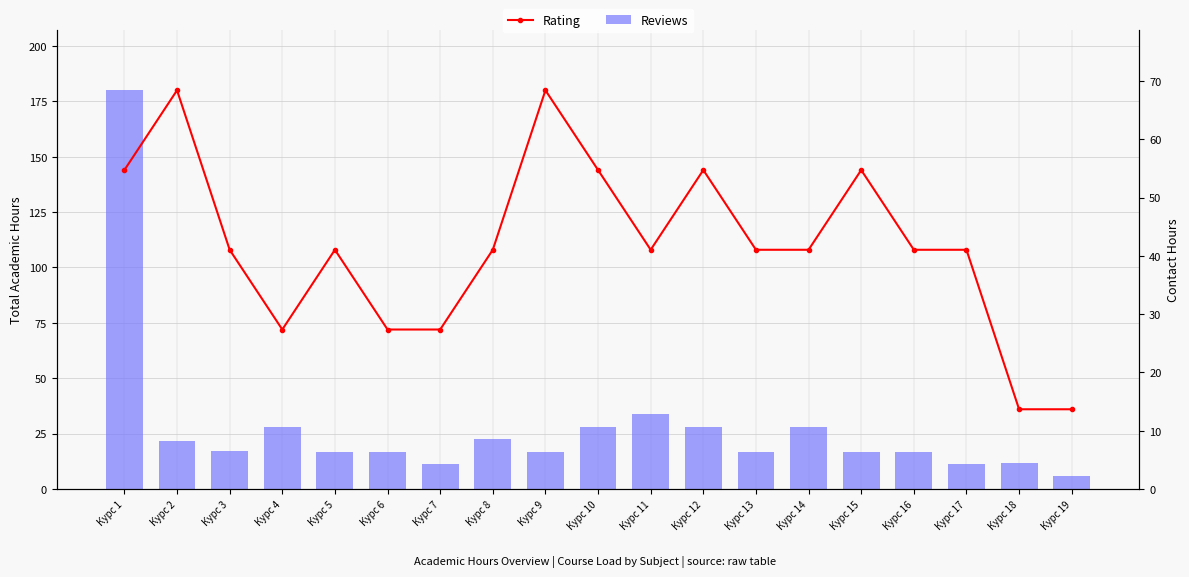

Reading left to right, extract all data points from this chart.

Rating: 144.0	180.0	108.0	72.0	108.0	72.0	72.0	108.0	180.0	144.0	108.0	144.0	108.0	108.0	144.0	108.0	108.0	36.0	36.0
Reviews: 180.0	21.8	17.1	28.2	16.6	16.6	11.3	22.4	16.6	28.2	33.7	28.2	16.6	28.2	16.6	16.6	11.3	11.8	6.1